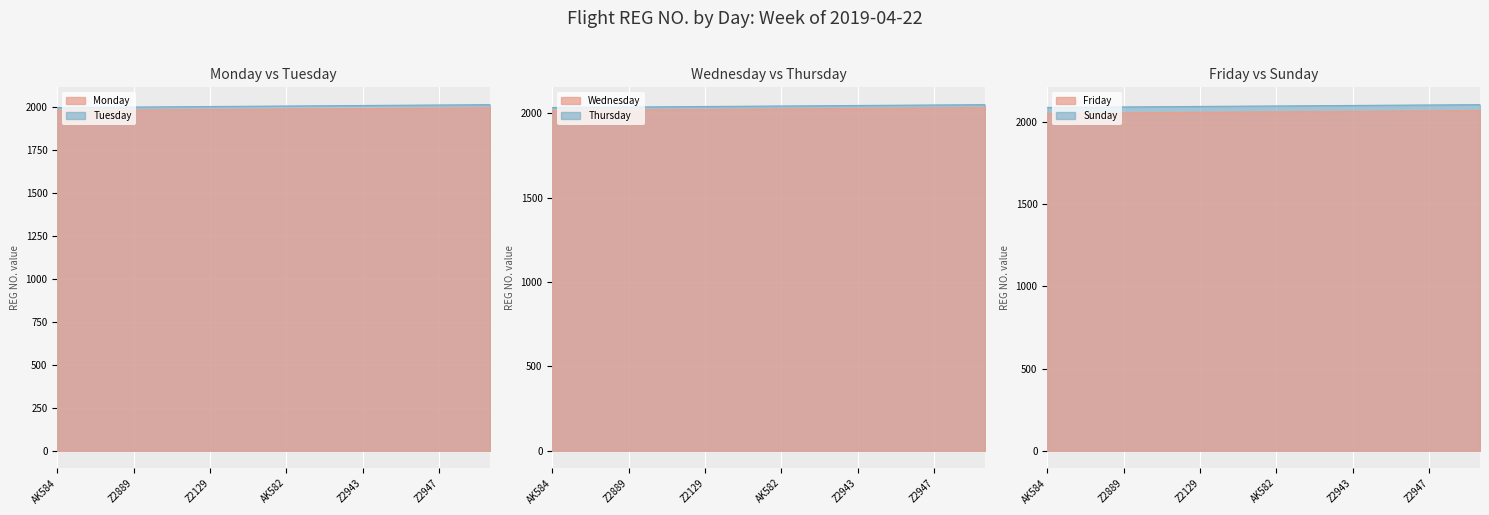

Which series has the widest spread of values?

Monday